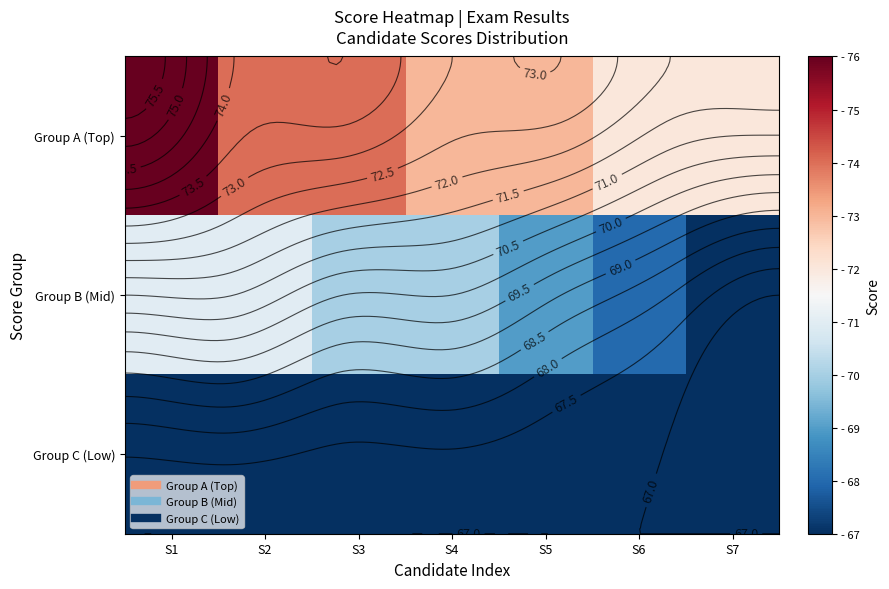

Between S2 and S5, which series saw the biggest shift?

Group B (Mid)